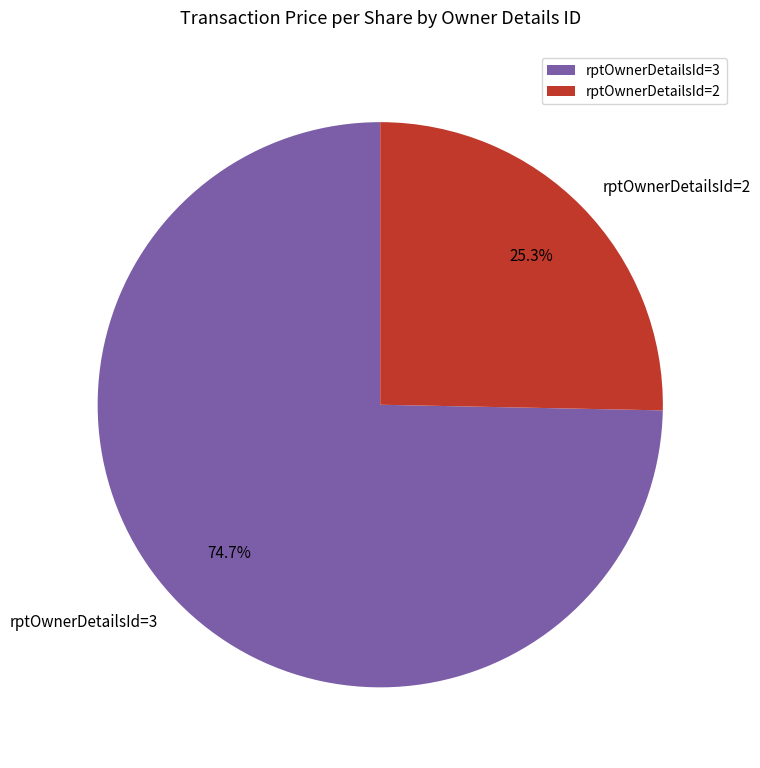

Is there any slice that represents more than half of the pie?

Yes